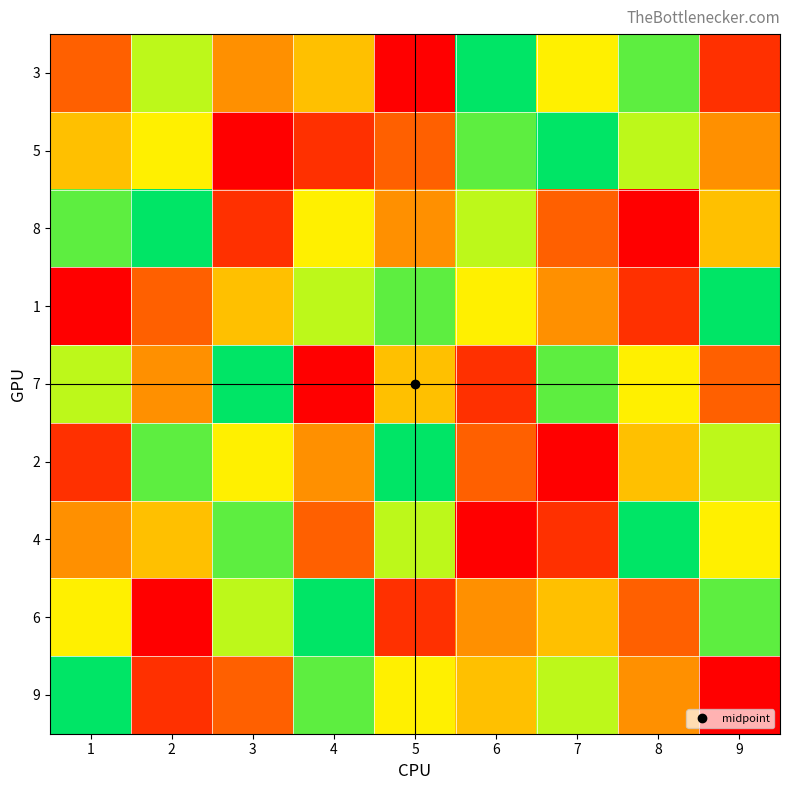

What is the maximum value shown in the chart?

9